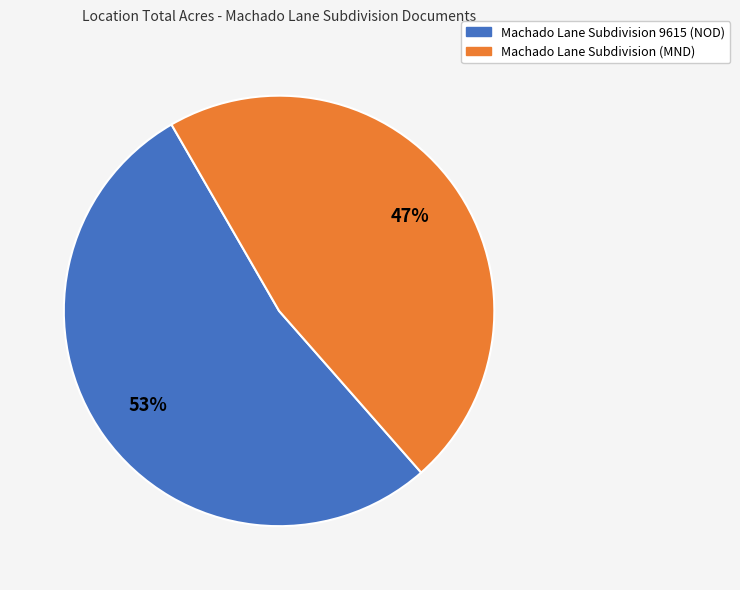

Do Machado Lane Subdivision (MND) and Machado Lane Subdivision 9615 (NOD) together represent more than half of the pie?

Yes